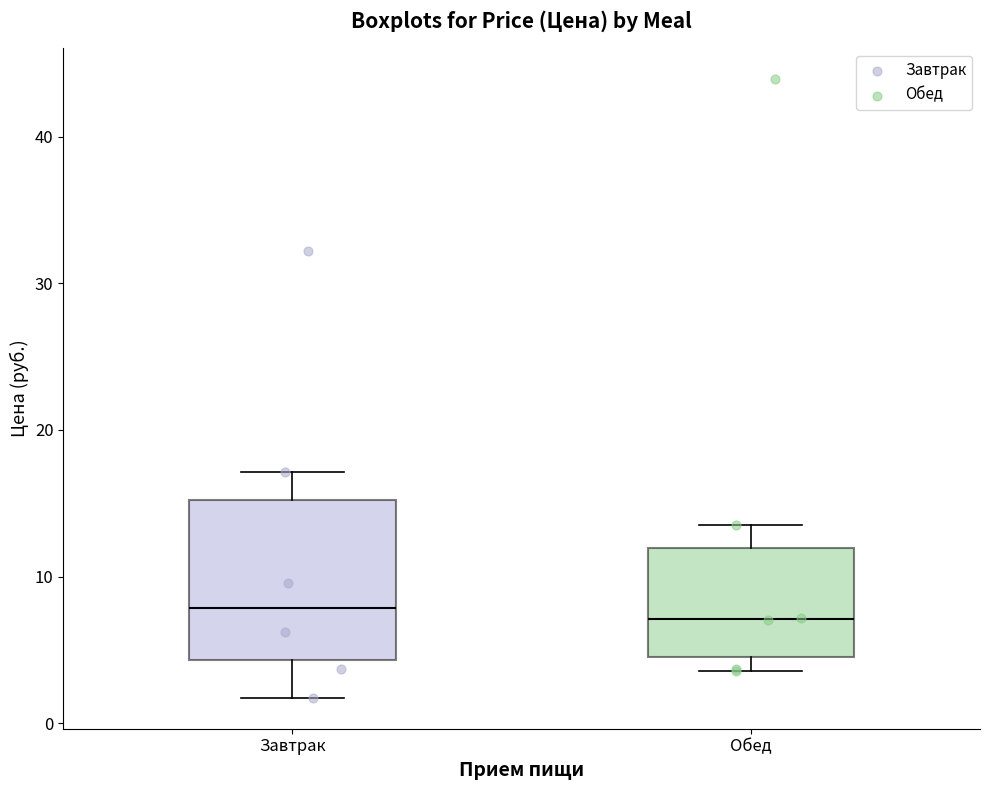

Comparing the boxes themselves (not the whiskers), which one is the tallest?

Завтрак